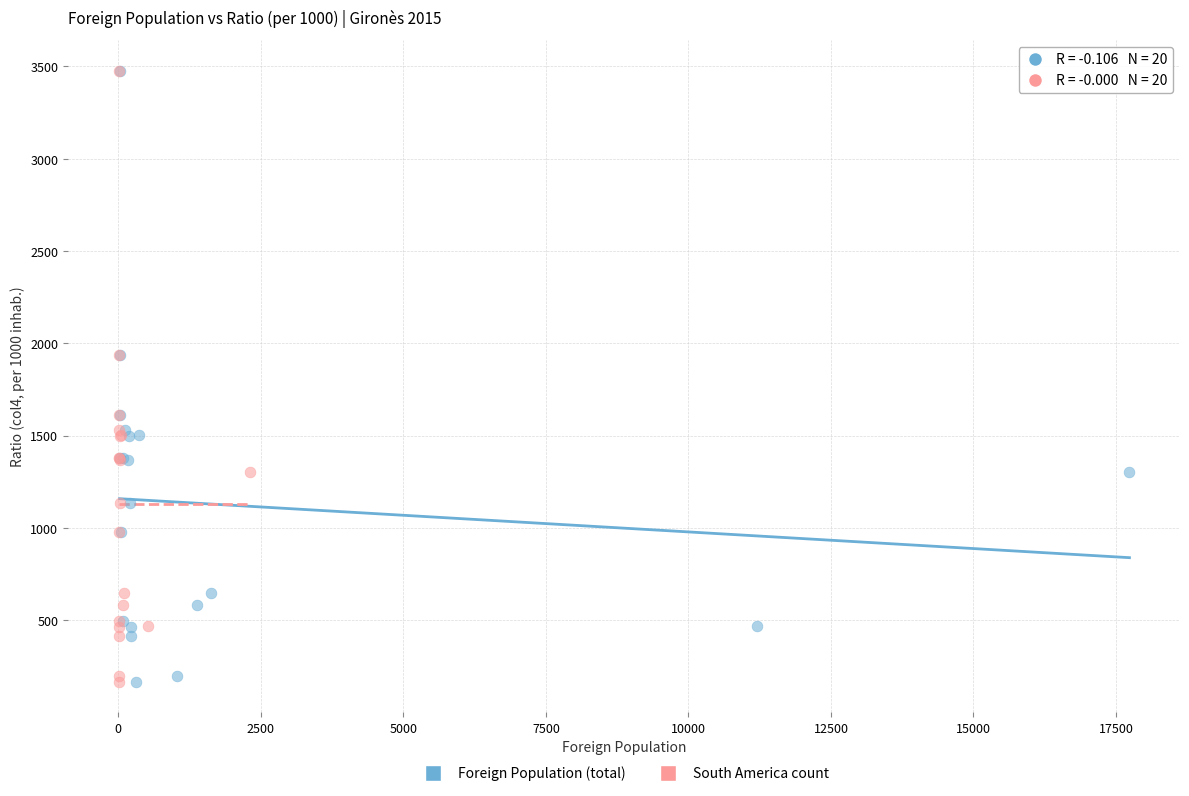

What are all the series names shown in the legend?

Foreign Population (total), South America count